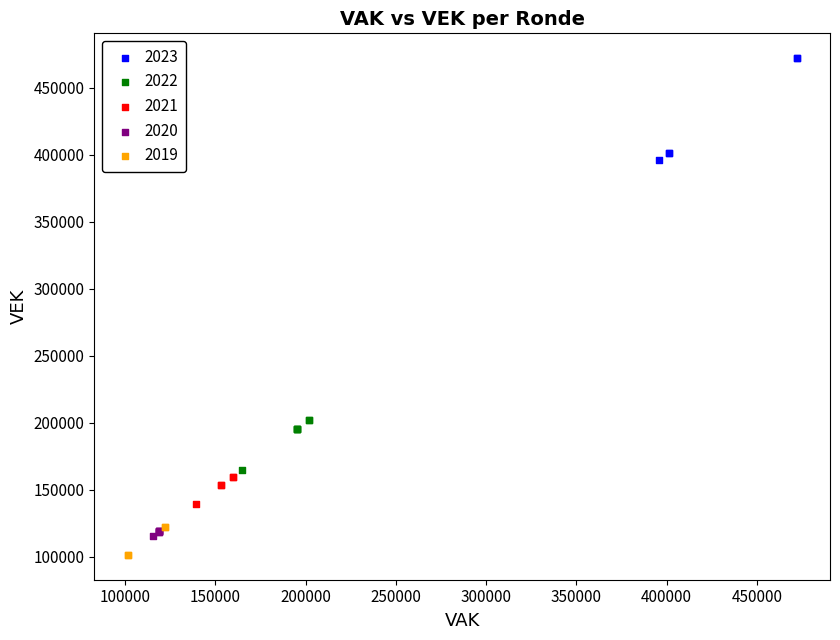

Which series contains the highest Y value?

2023